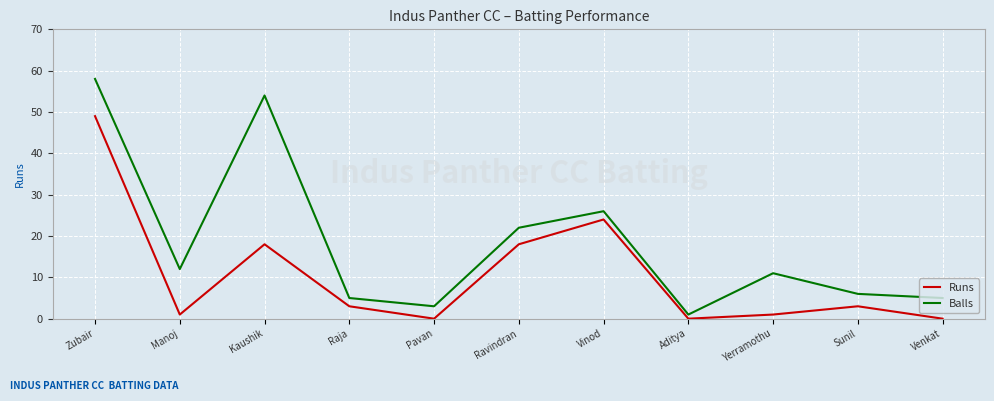

What is the maximum value for Runs?

49